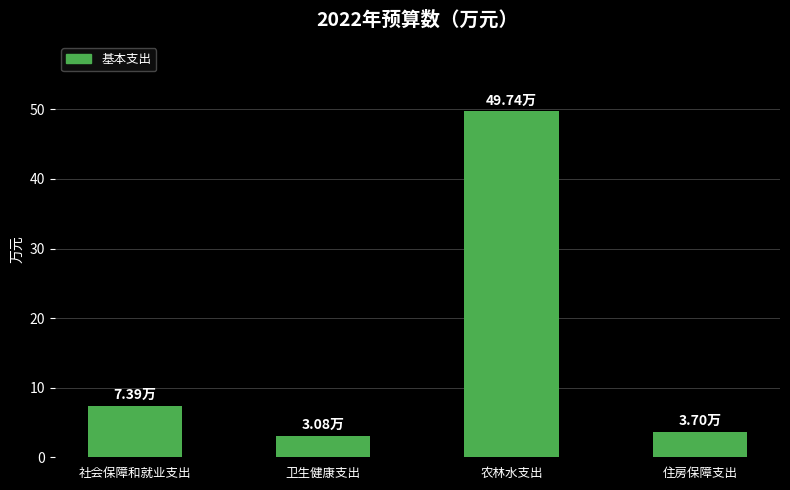

Approximately how many times larger is the value at 农林水支出 compared to 卫生健康支出?

16.1